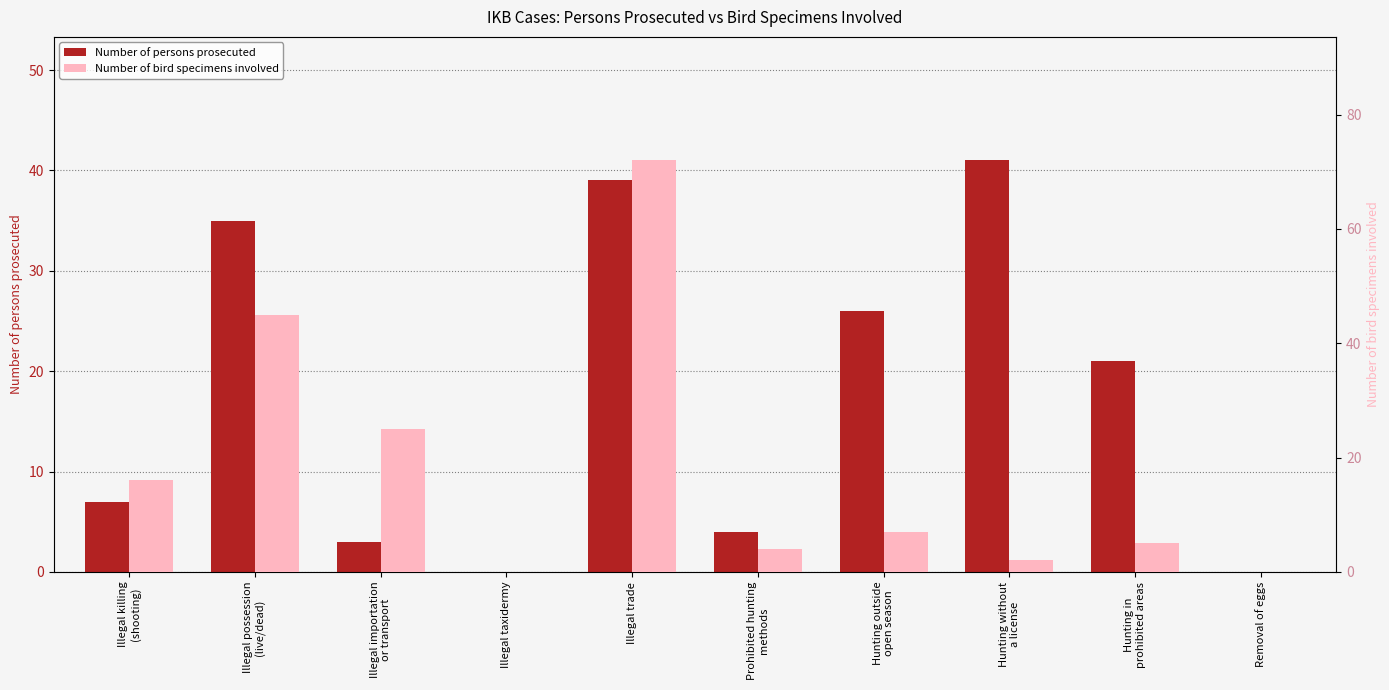

Is it true that Number of bird specimens involved equals 25 at Illegal importation
or transport?

True